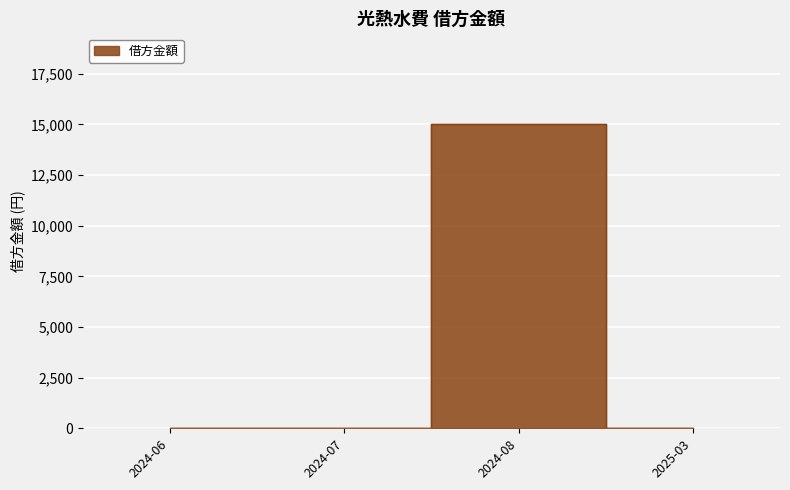

How many lines are shown in the chart?

1